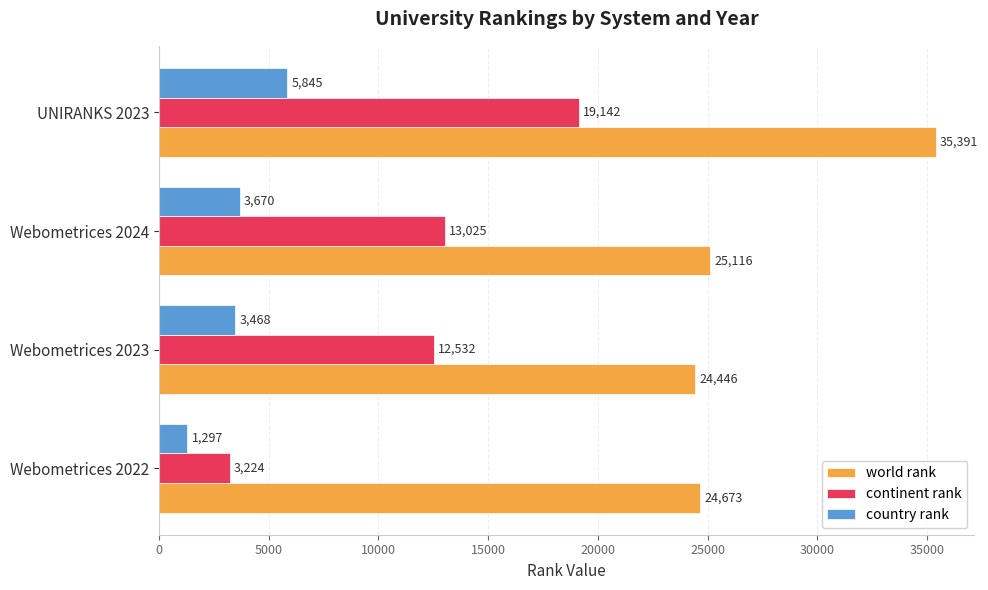

Which series has the largest total across all categories?

world rank